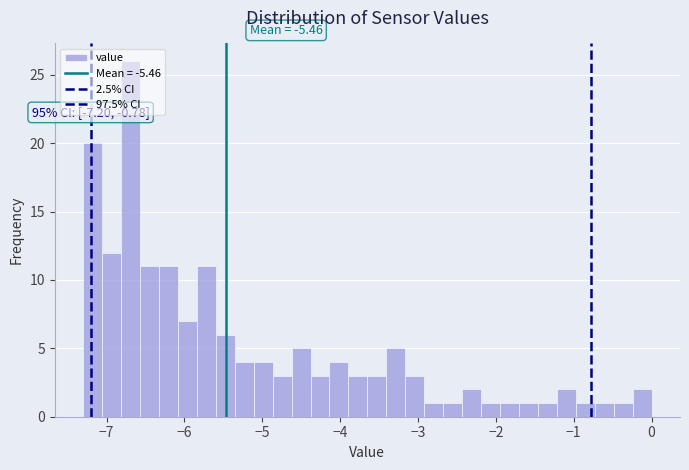

Around what value on the x-axis is the tallest bar? Give the approximate position of its centre, as read against the axis.

-6.7